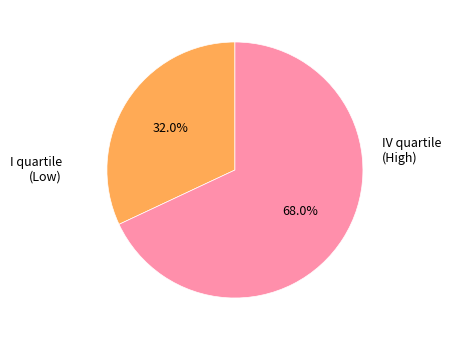

Does any single category account for the majority?

Yes